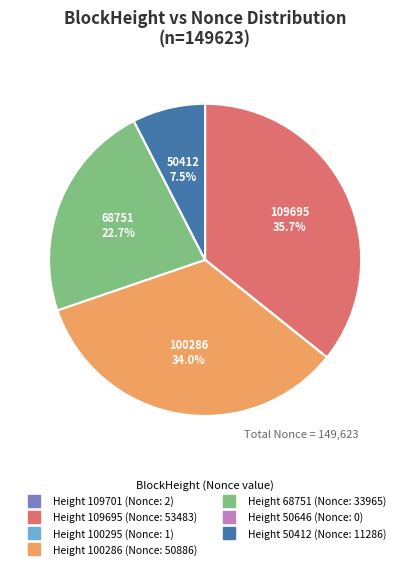

Is there any slice that represents more than half of the pie?

No